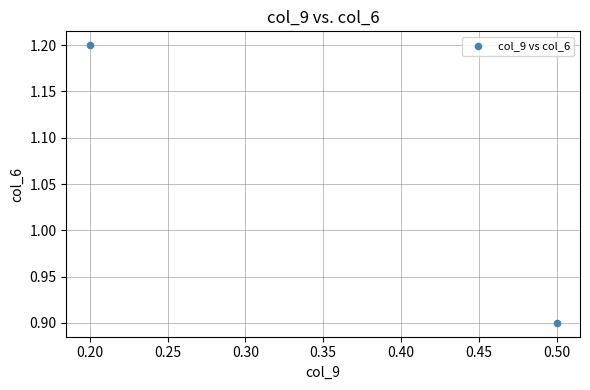

What Y value in the scatter plot is closest to 1?

0.9